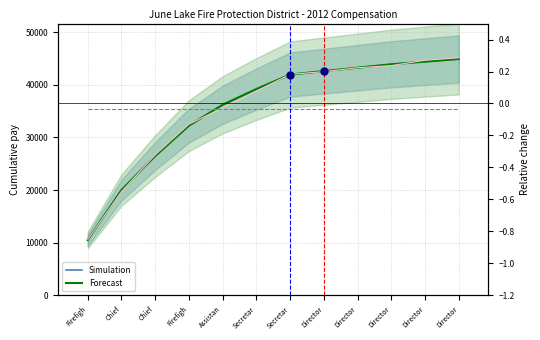

What is the value of the Simulation bar at the 9th from the left?

42575